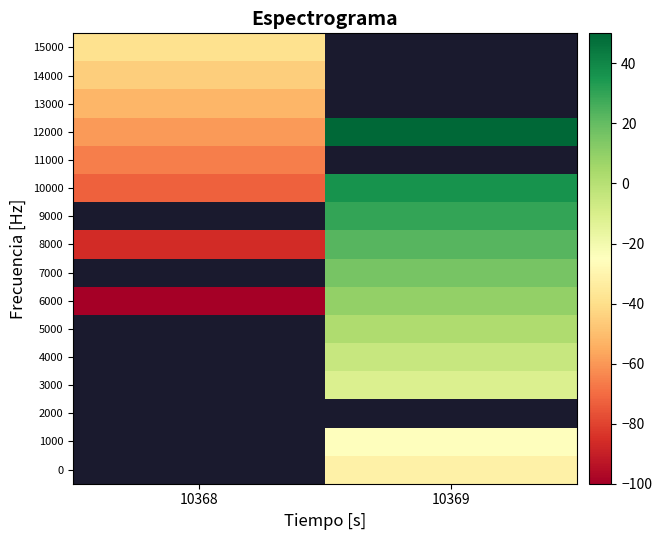

Which label corresponds to the smallest value in the chart?

10368